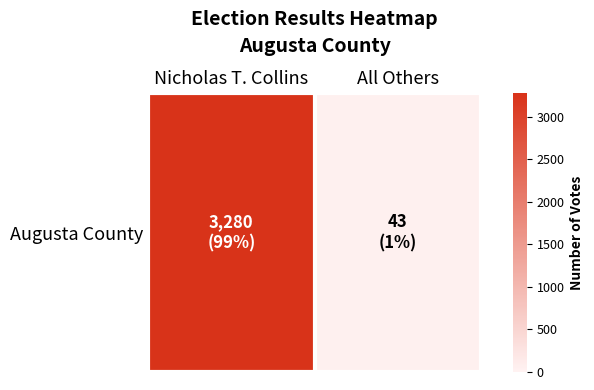

The chart shows a value of 43 at All Others. True or false?

True